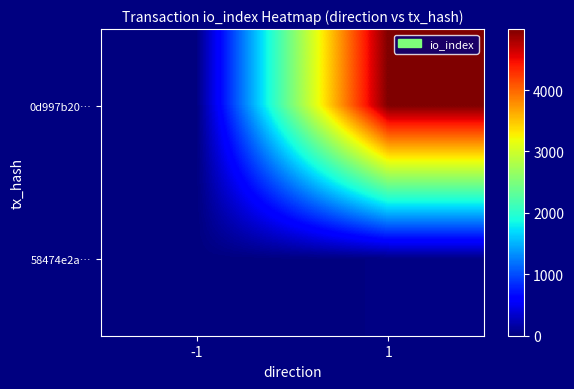

How many categories are shown in the chart?

2